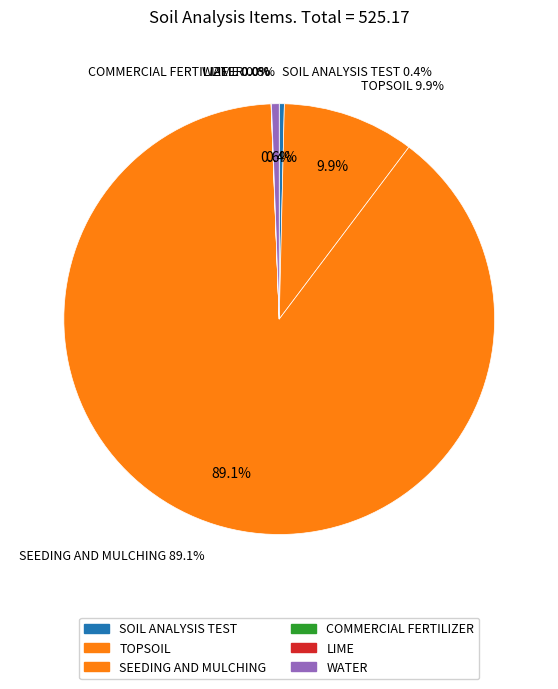

To the nearest percent, what is the difference between the largest and smallest slice percentages?

89%